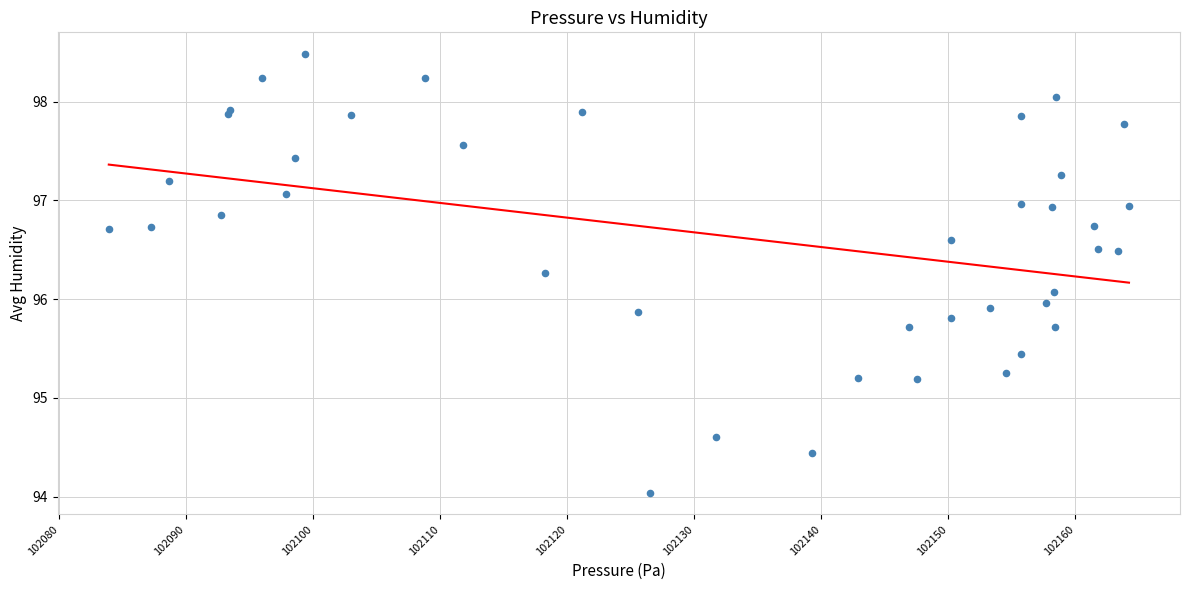

What is the range of Y values (max minus min)?

4.4